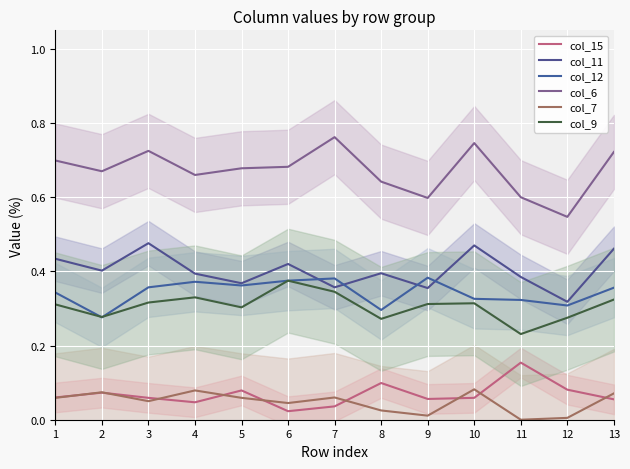

At how many categories does at least one series exceed 0?

13